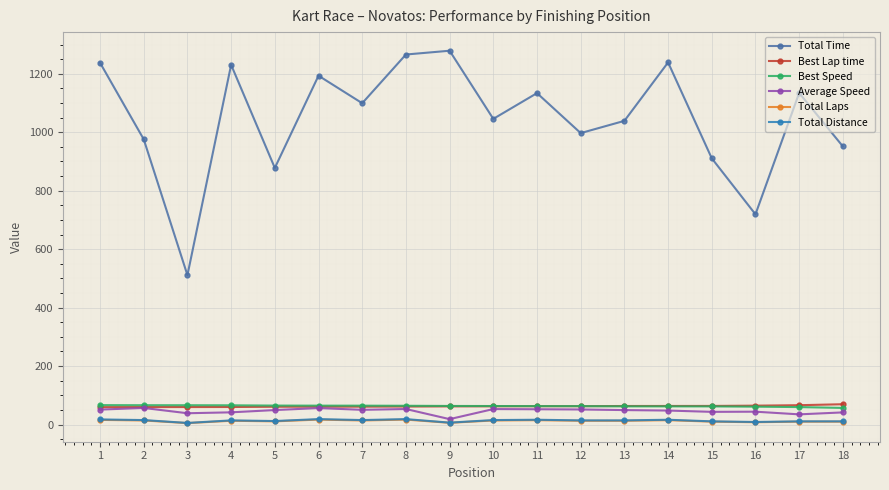

What is the difference between the Average Speed values at 16 and 3?

5.3